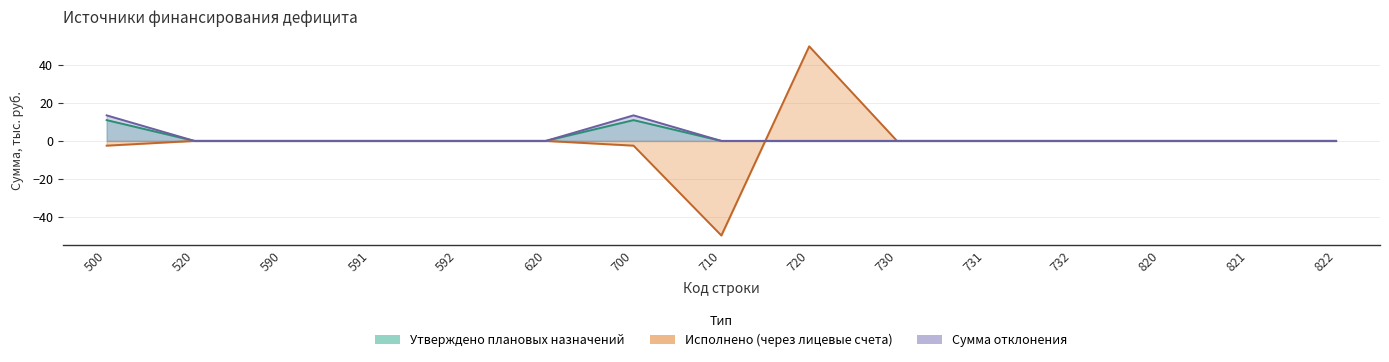

Where is the first local minimum for Исполнено (через лицевые счета)?

710